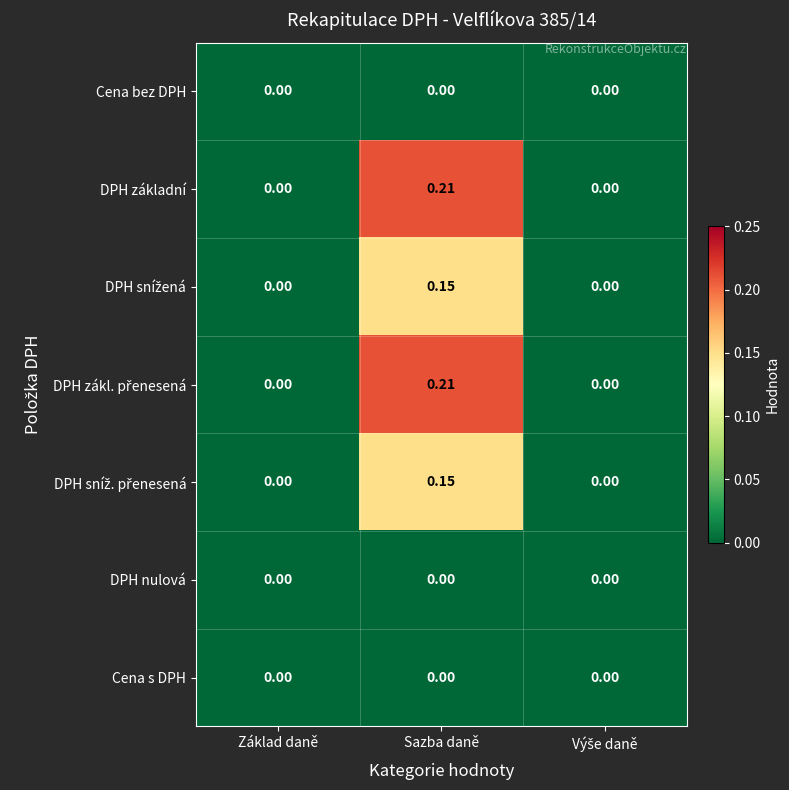

How many data points does each series have?

3